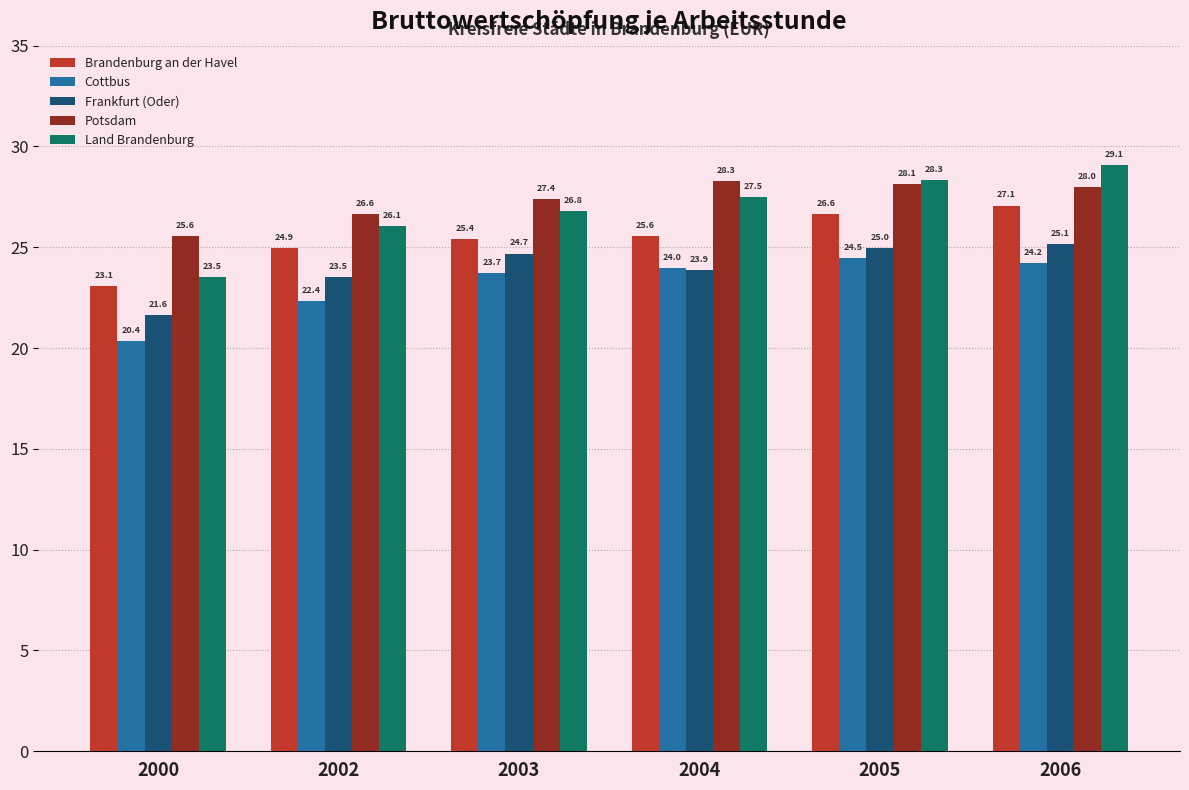

What is the sum of the Cottbus values at 2003 and 2006?

47.9